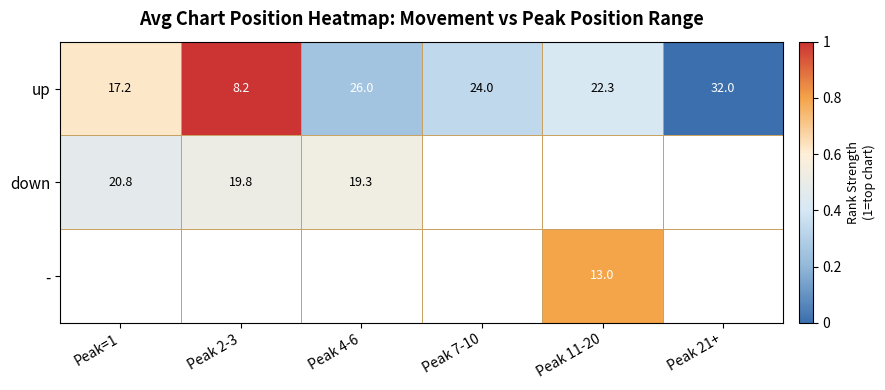

Is it true that up equals 0.6 at Peak 11-20?

False